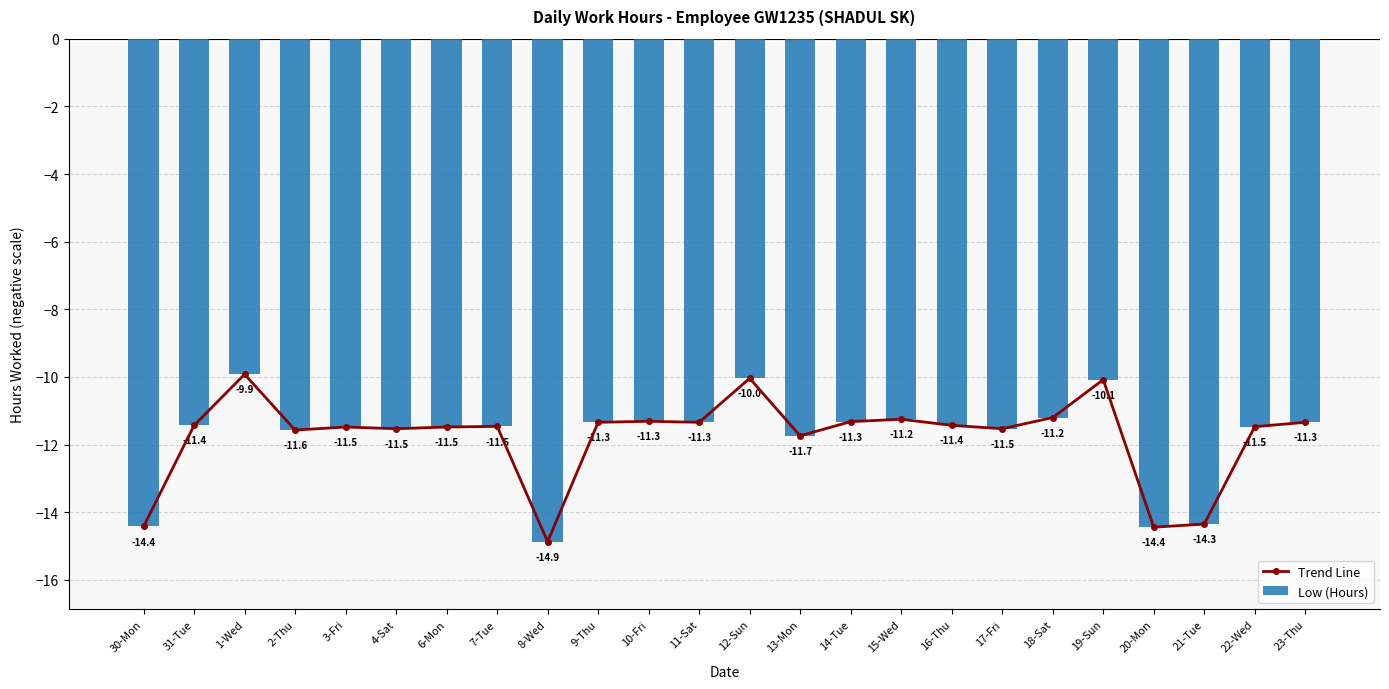

How many values in the Trend Line series exceed -11?

3